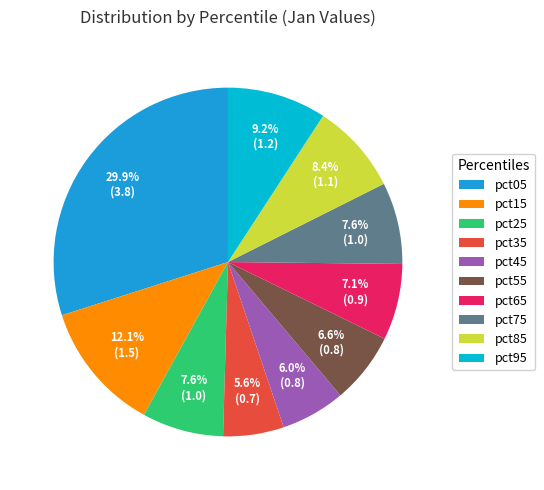

Combined, what portion of the pie is pct55 and pct45?

12.6%